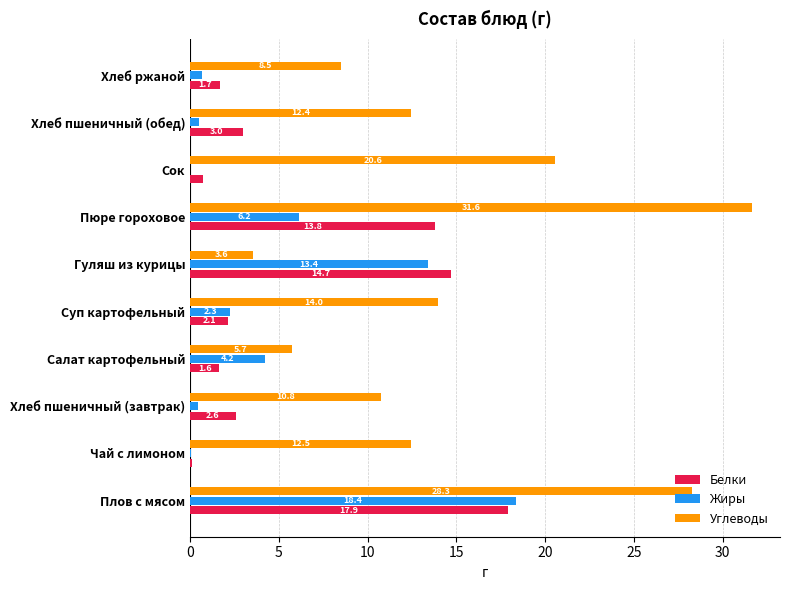

Which series changed the most between Плов с мясом and Хлеб пшеничный (завтрак)?

Жиры